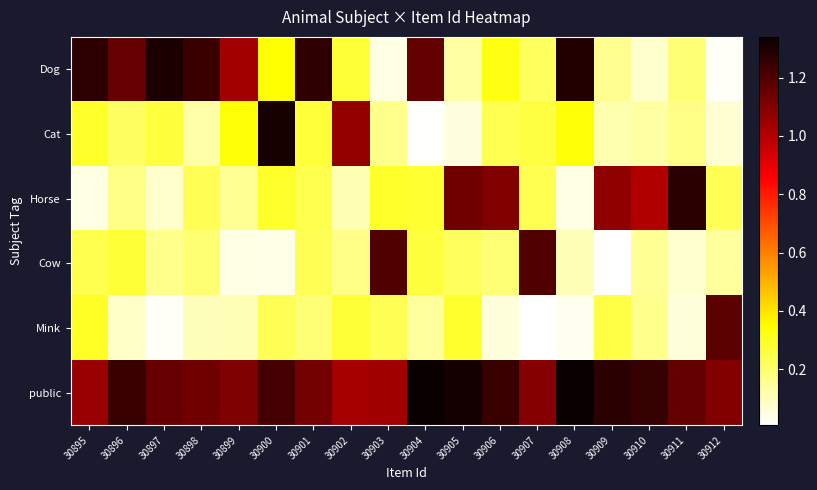

Rank the series at 30895 from lowest to highest value.

Horse, Cow, Cat, Mink, public, Dog